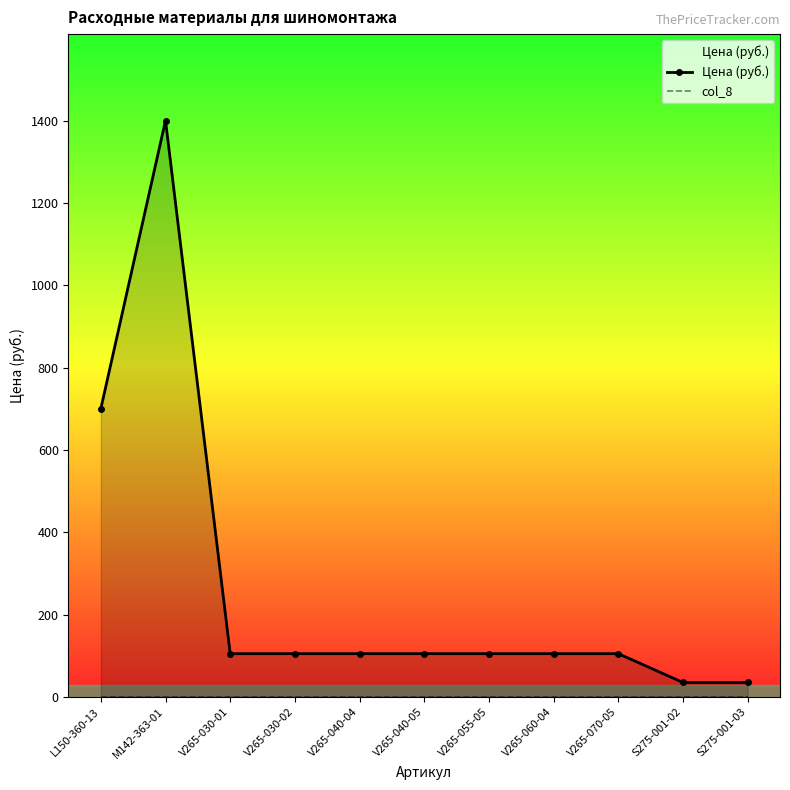

What is the maximum value shown in the chart?

1400